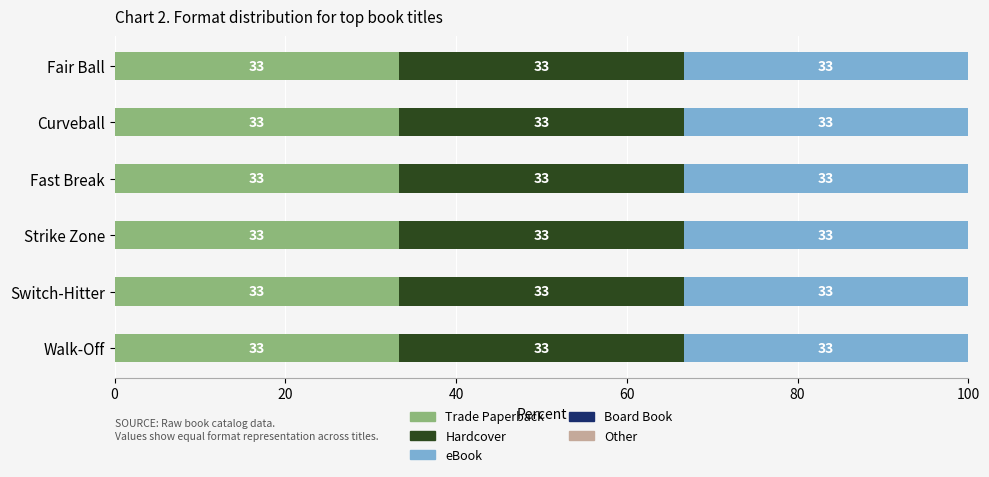

List the labels in order of Board Book value, smallest first.

Fast Break, Curveball, Fair Ball, Switch-Hitter, Strike Zone, Walk-Off